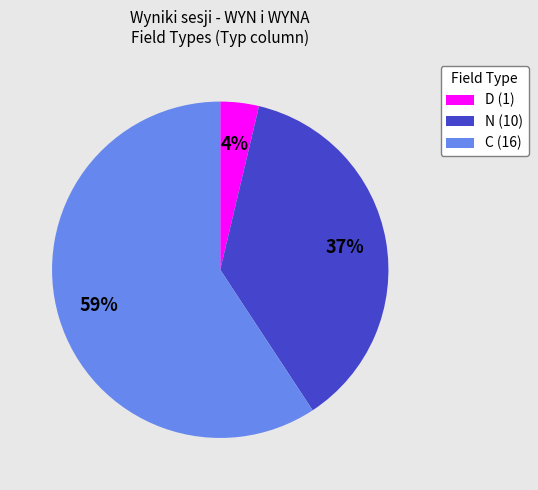

The C (16) slice represents 65% of the pie. True or false?

False